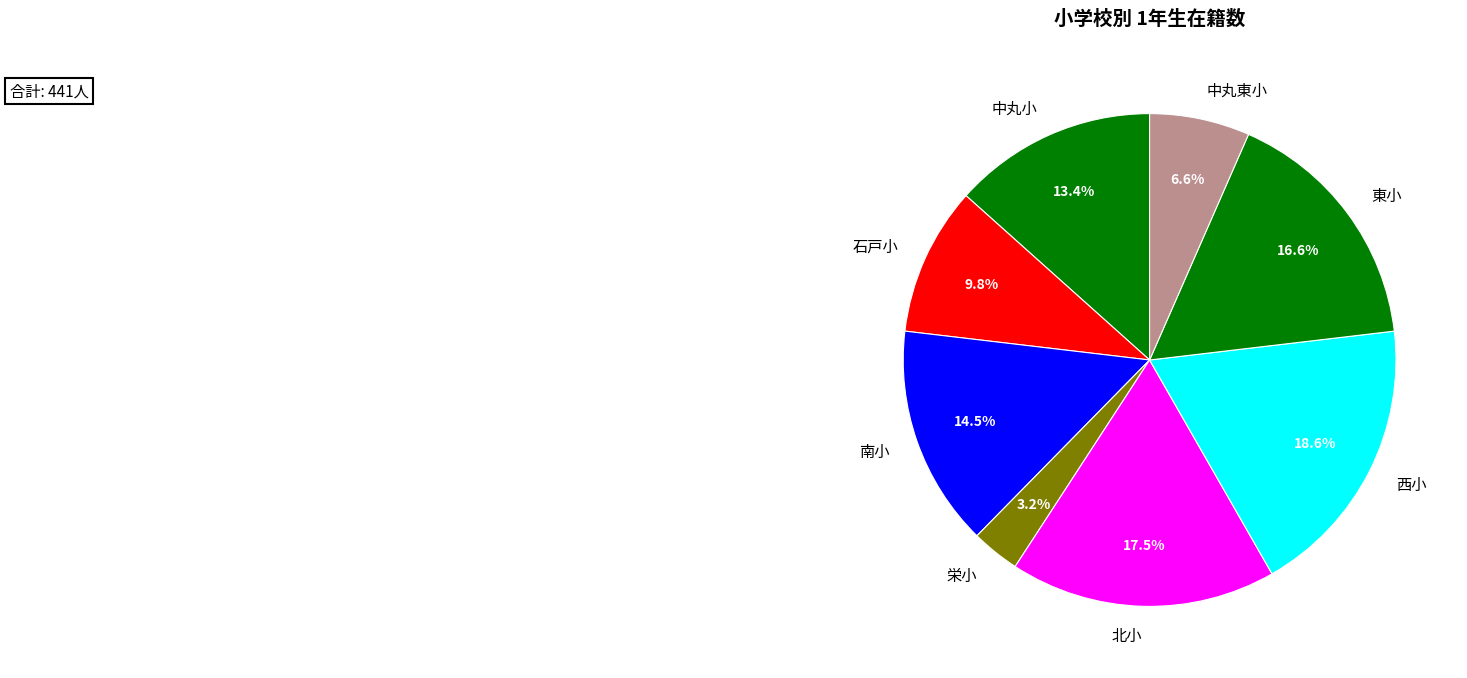

What is the ratio of the value at 東小 to the value at 北小?

0.9